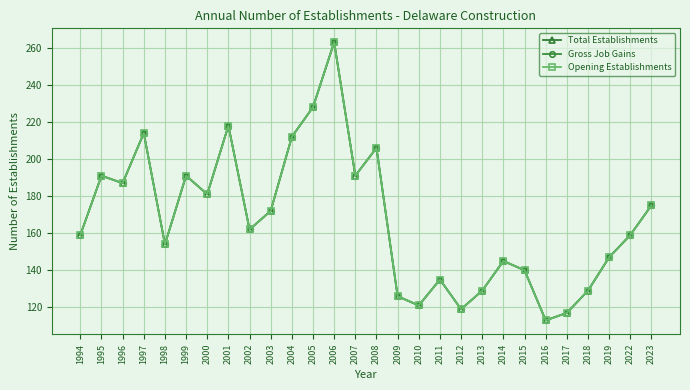

Which category has the lowest value in the Total Establishments series?

2016